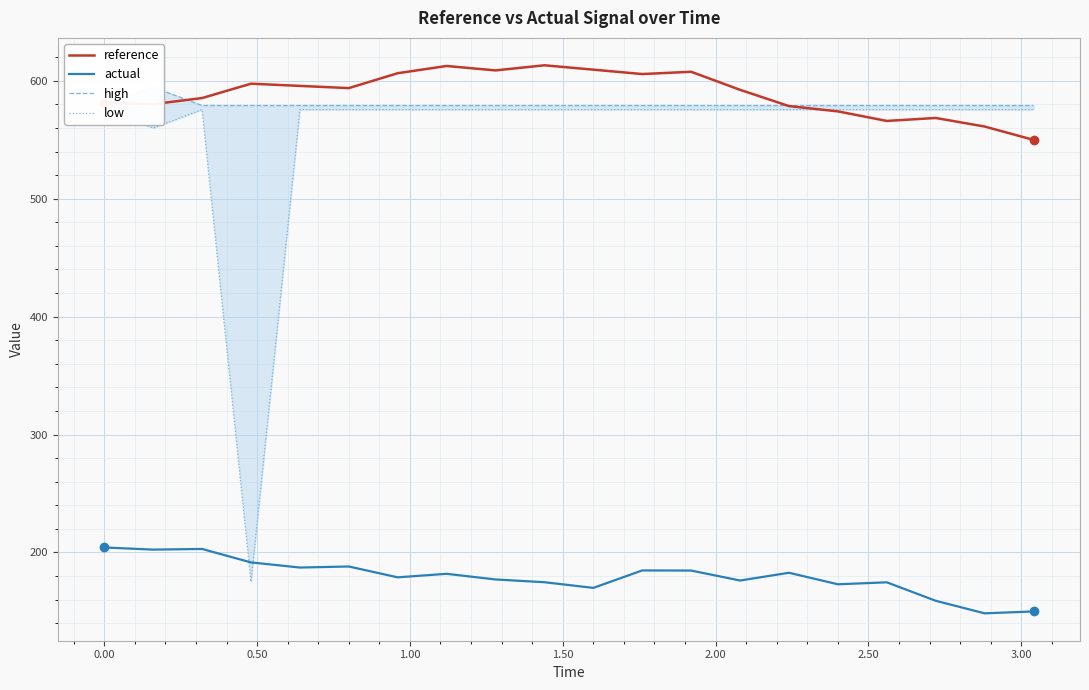

True or false: reference and actual cross at least once.

False